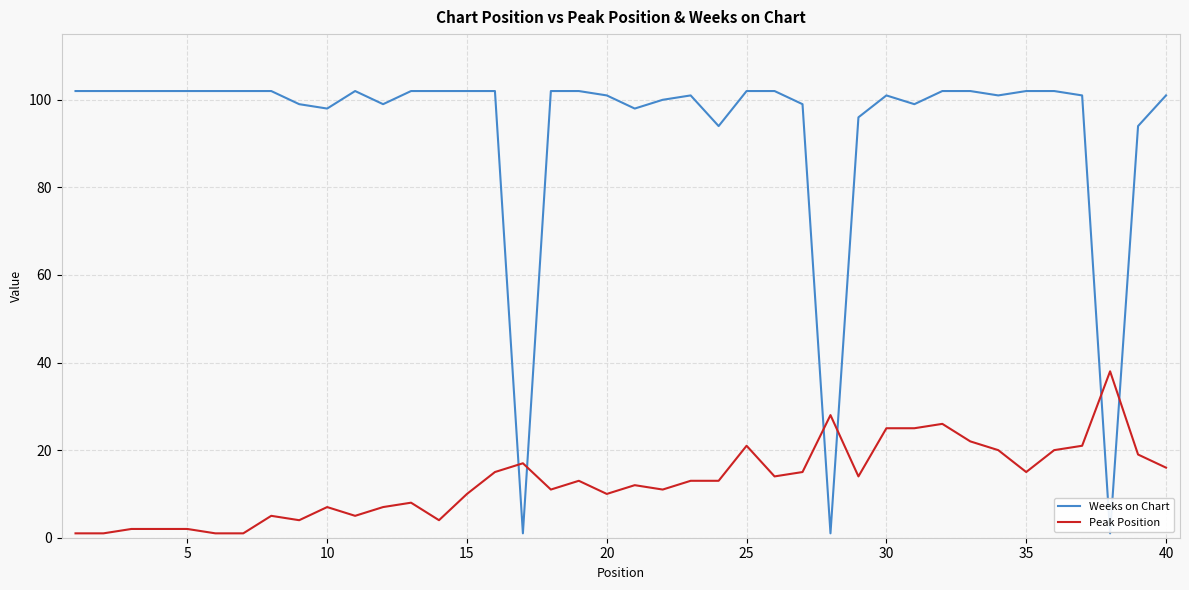

True or false: Weeks on Chart has more than 0 points higher than both neighbors.

True